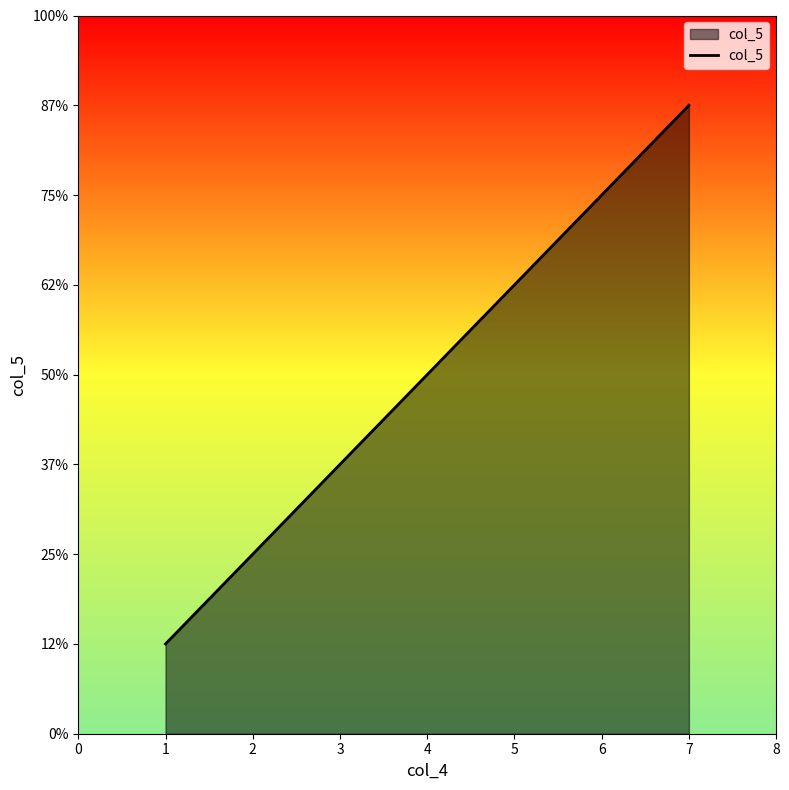

What is the maximum value shown in the chart?

7